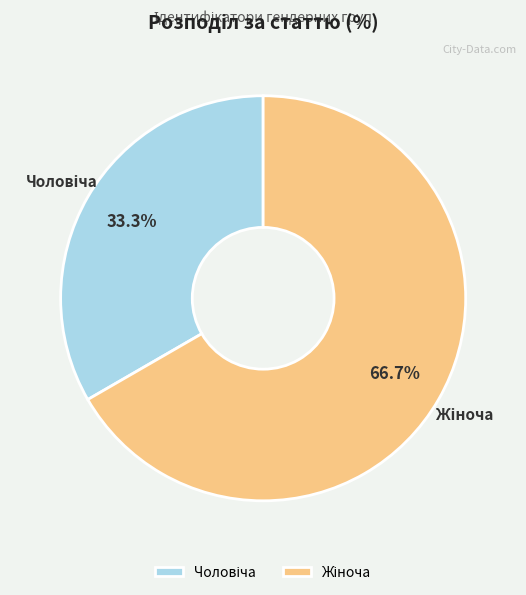

Is there a majority slice in this chart?

Yes